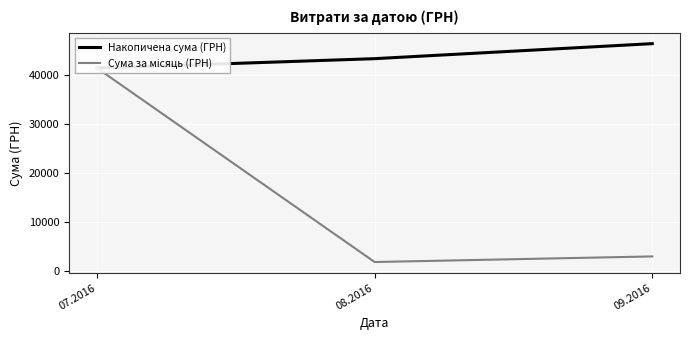

Between 08.2016 and 09.2016, which series saw the biggest shift?

Накопичена сума (ГРН)